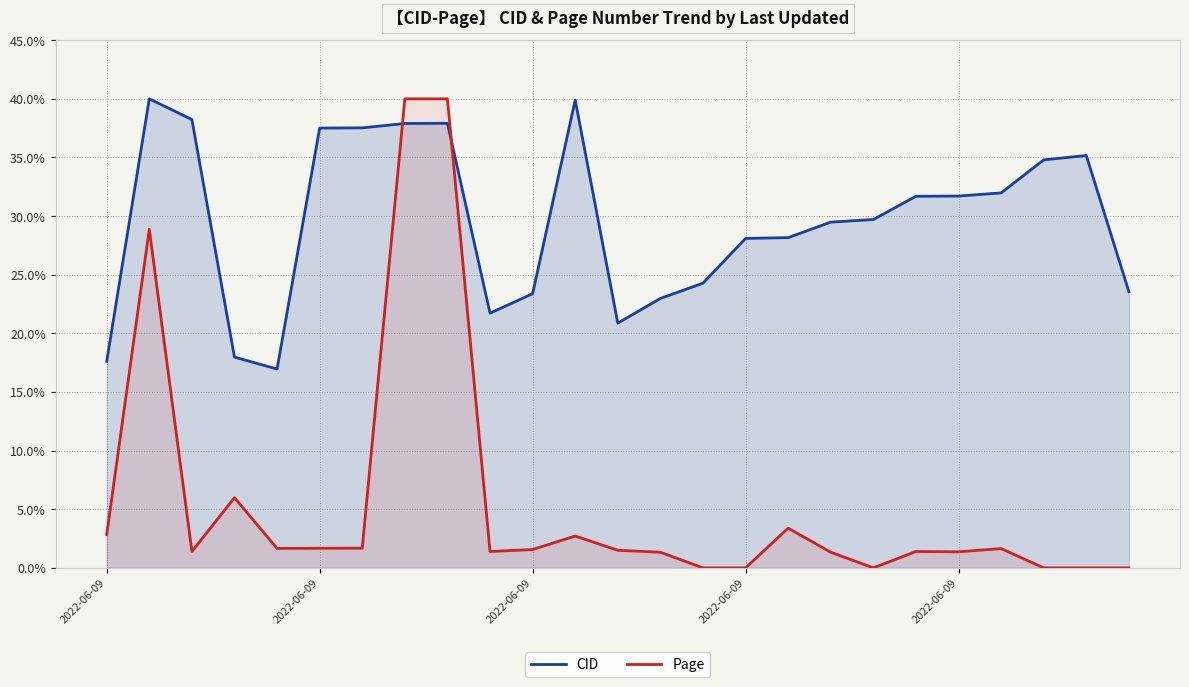

What is the value of the CID point at the 25th from the left?

23.6